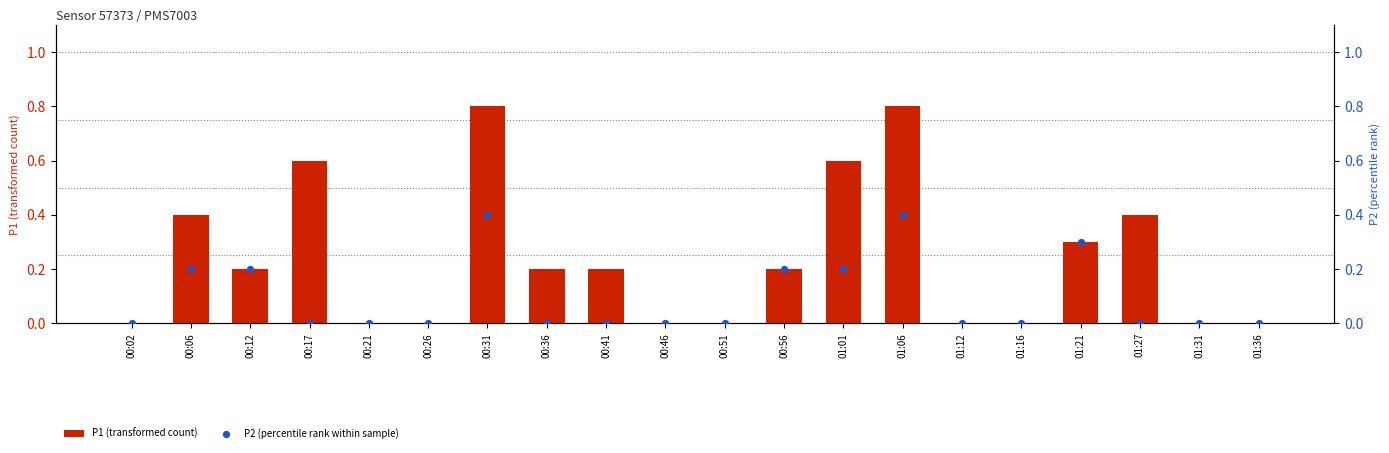

At which category is the sum across all series the highest?

00:31